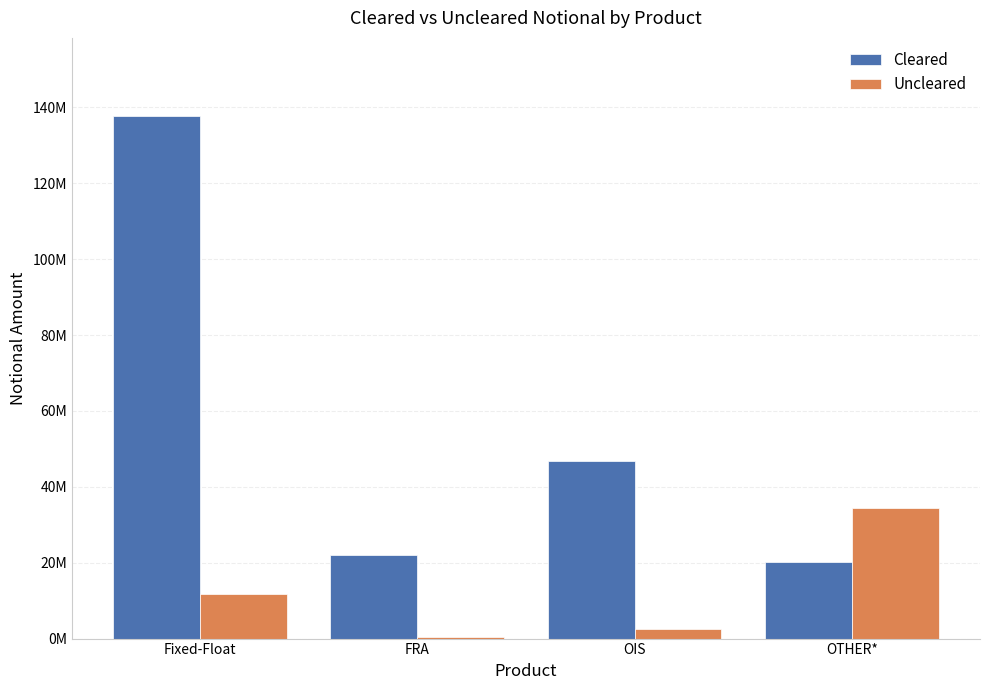

The Uncleared series shows 465151 at FRA. True or false?

False